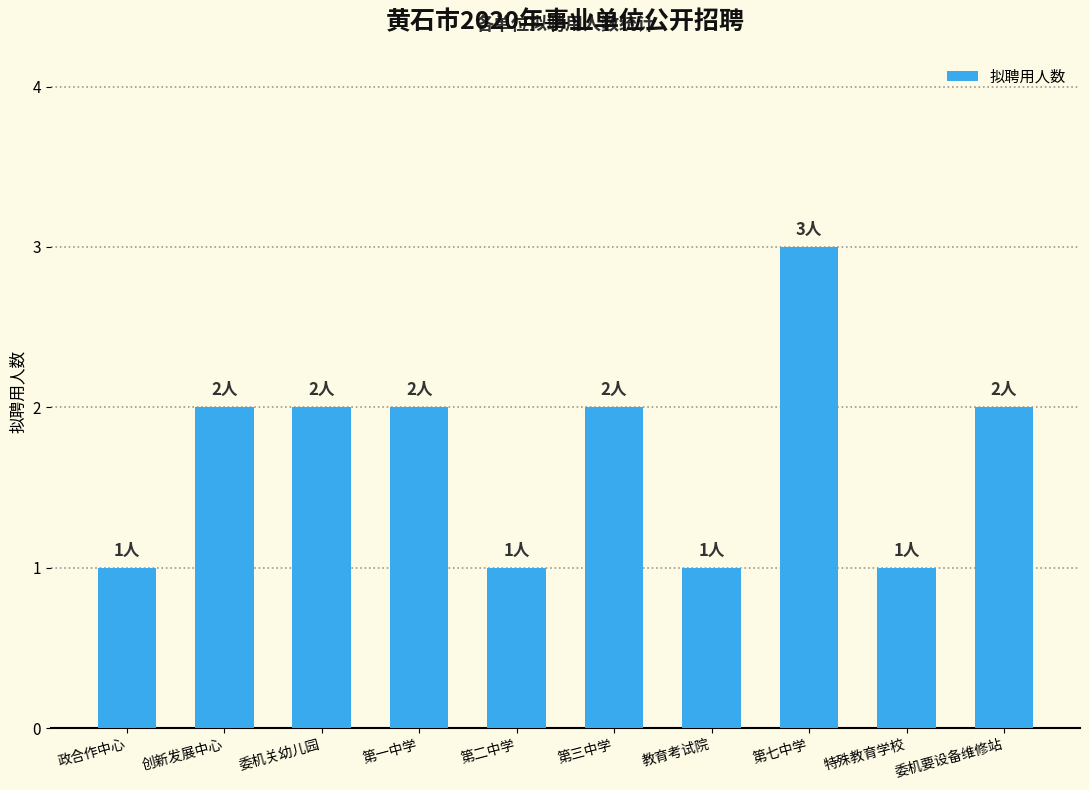

Reading left to right, extract all data points from this chart.

政合作中心=1	创新发展中心=2	委机关幼儿园=2	第一中学=2	第二中学=1	第三中学=2	教育考试院=1	第七中学=3	特殊教育学校=1	委机要设备维修站=2